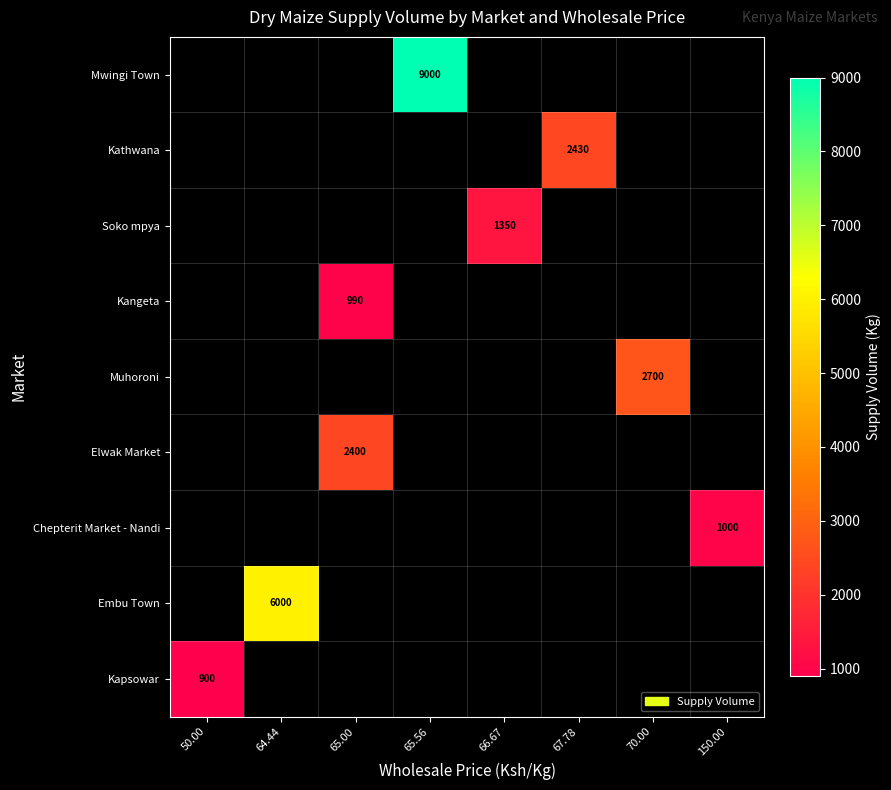

Is it true that Embu Town equals 6000 at 64.44?

True